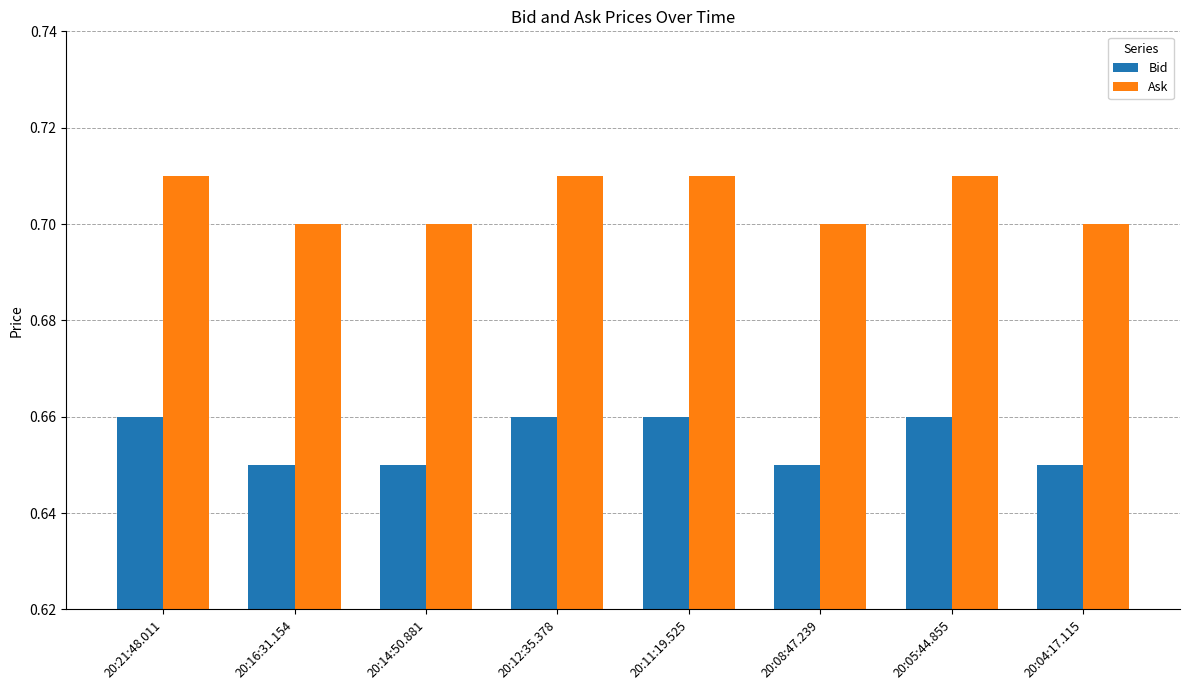

At how many categories does at least one series exceed 0?

8